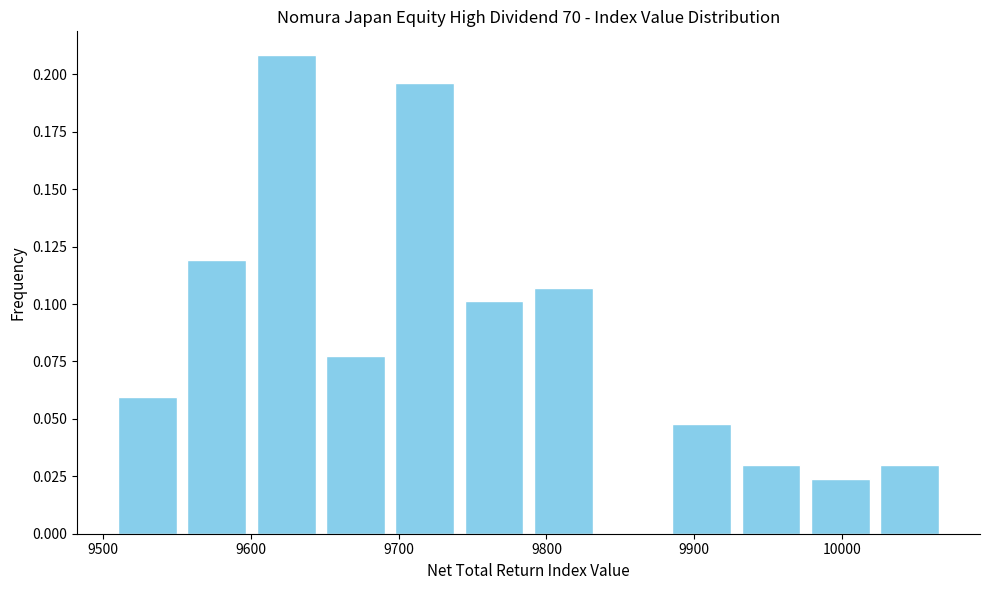

Reading left to right, transcribe this chart: for each bar, give the range it covers on the x-axis and its height. Neither the bar edges nor the heights are printed on the chart, so give them approximately, as read against the axes.

9510 to 9550: 0.060
9550 to 9600: 0.120
9600 to 9650: 0.210
9650 to 9690: 0.075
9690 to 9740: 0.195
9740 to 9790: 0.100
9790 to 9830: 0.105
9830 to 9880: 0
9880 to 9930: 0.050
9930 to 9980: 0.030
9980 to 10020: 0.025
10020 to 10070: 0.030